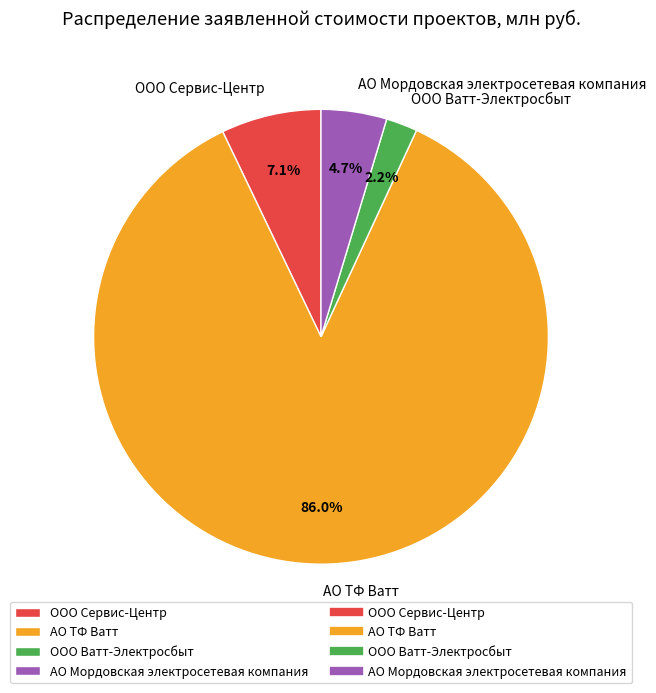

Approximately how many times larger is the value at ООО Сервис-Центр compared to ООО Ватт-Электросбыт?

3.2